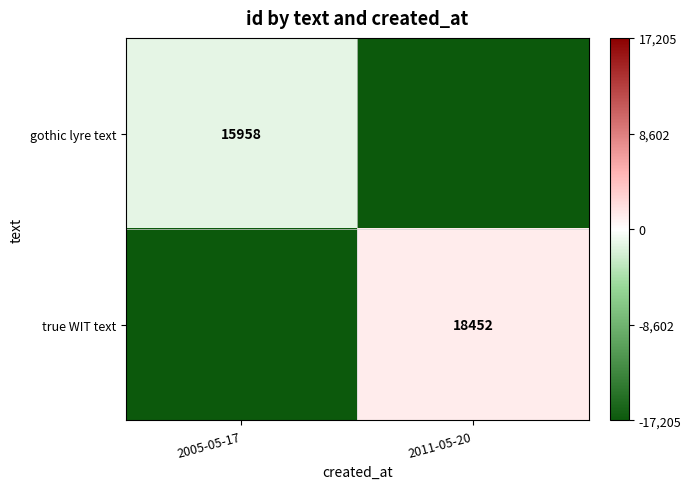

True or false: true WIT text has a value of 32563 at 2011-05-20.

False